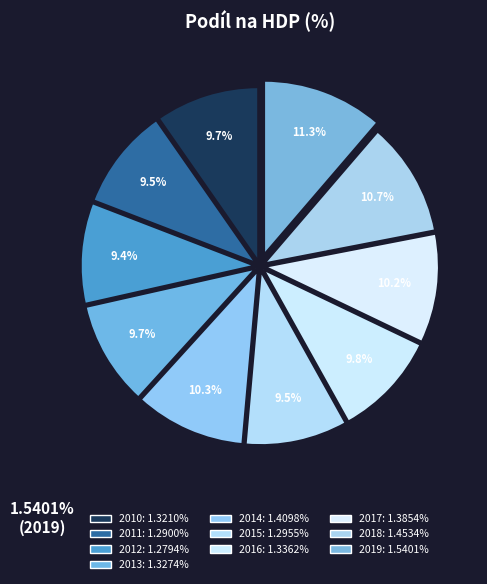

Is there any slice that represents more than half of the pie?

No